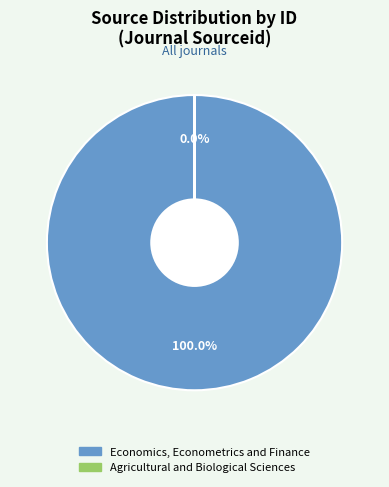

What percentage is the Economics, Econometrics and Finance slice, to the nearest percent?

100%